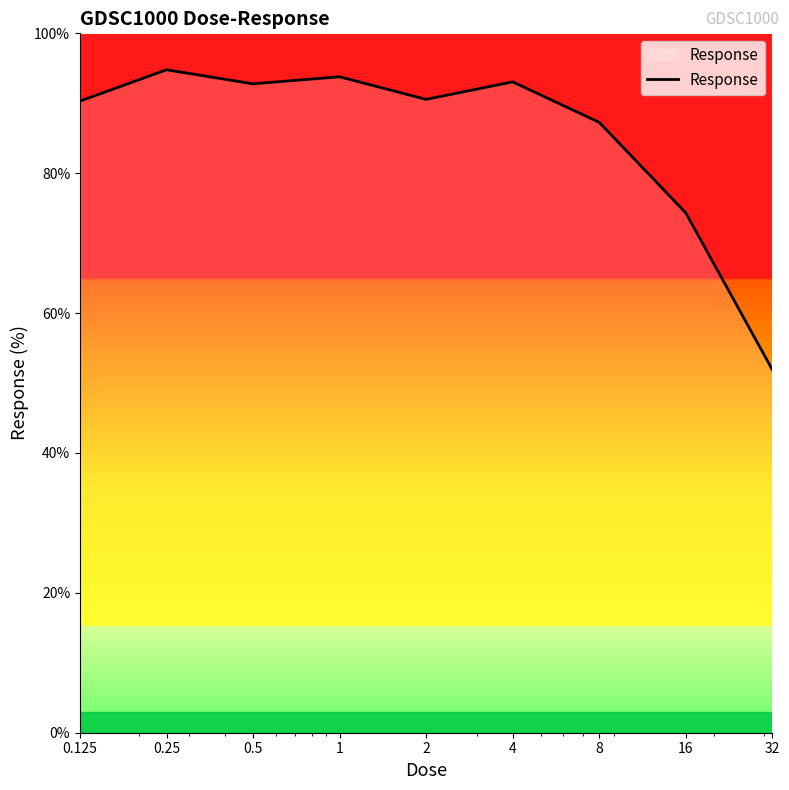

What is the difference between the maximum and minimum values?

42.9